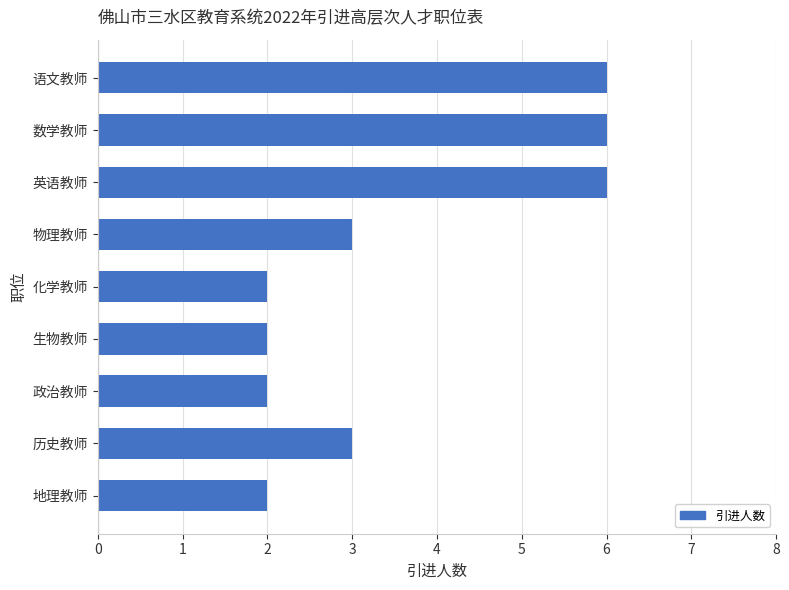

Is it true that the value at 语文教师 is 6?

True